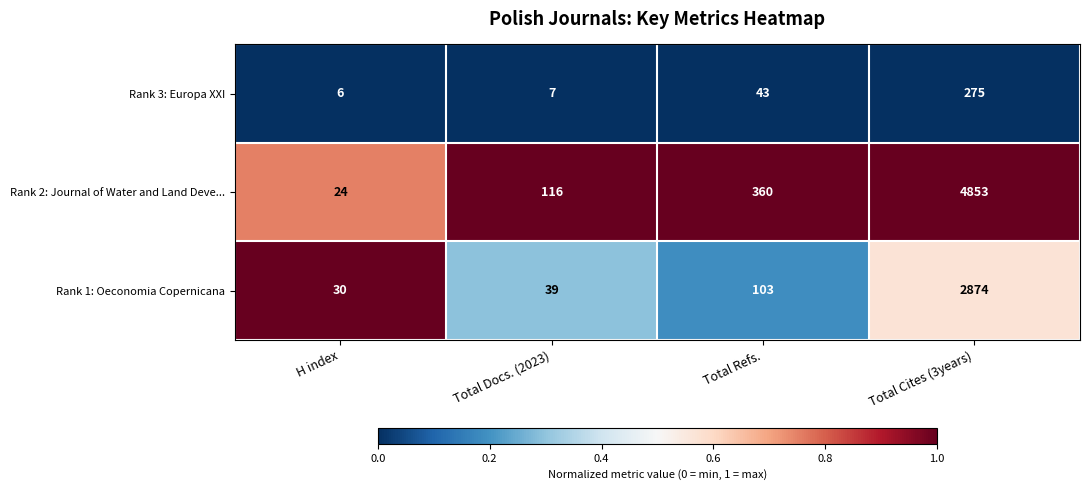

Where is Rank 2: Journal of Water and Land Deve... nearest to the value 2438?

Total Refs.